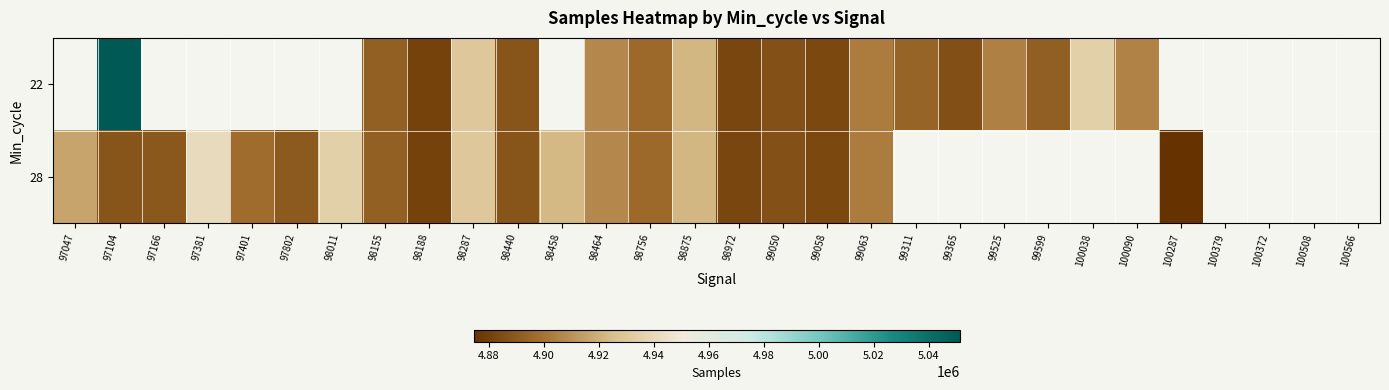

True or false: 22 has a value of 1698422.1 at 99058.

False